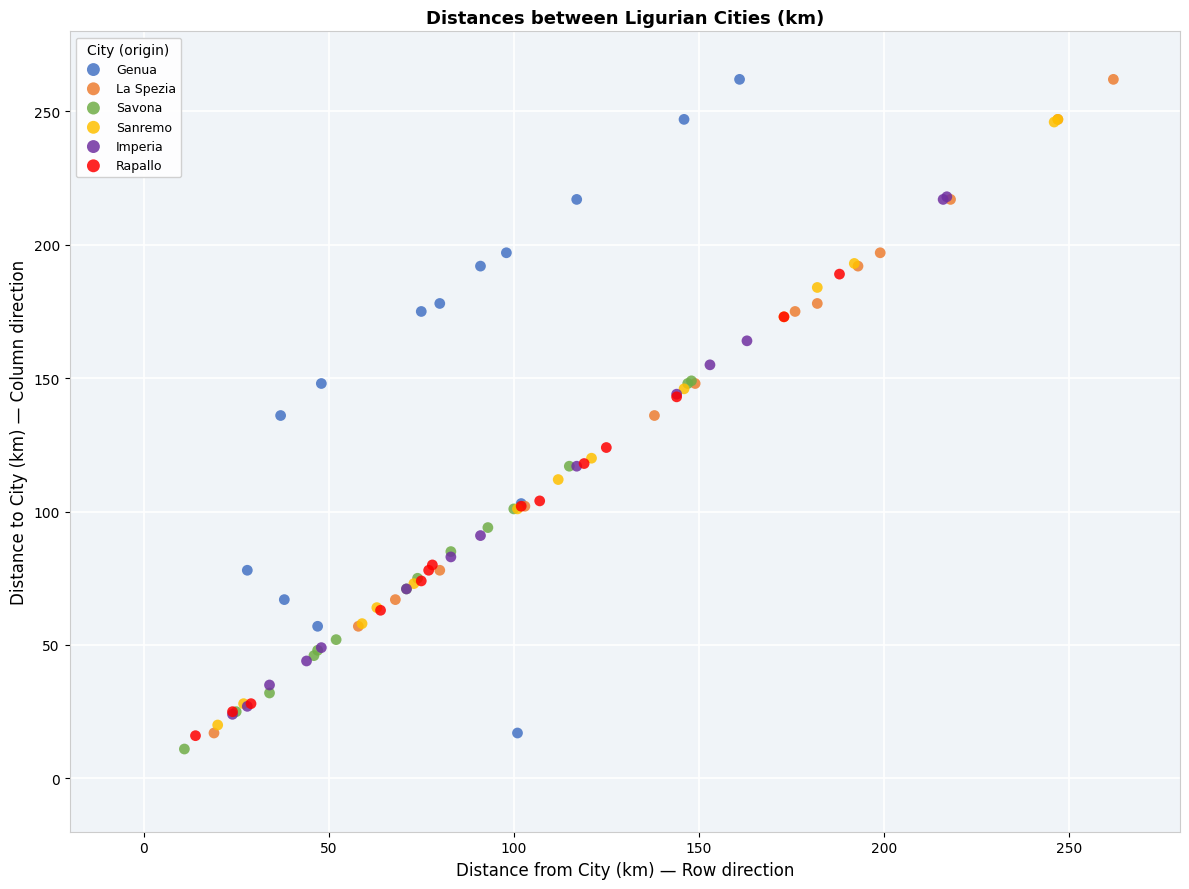

Which series reaches the minimum Y coordinate?

Savona